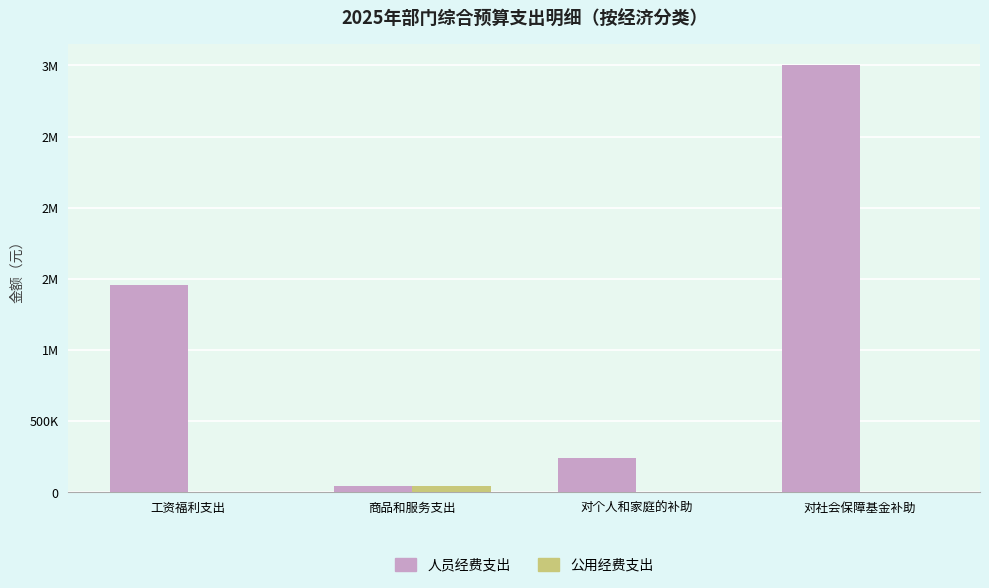

What are all the series names shown in the legend?

人员经费支出, 公用经费支出